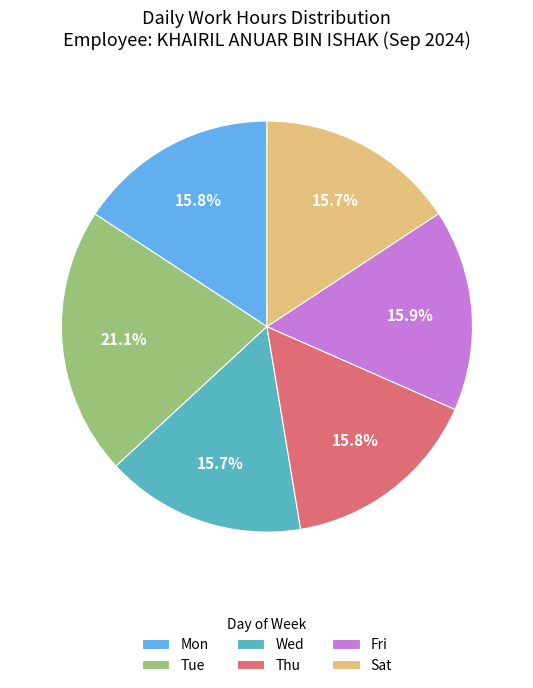

What is the largest slice in the pie chart?

Tue